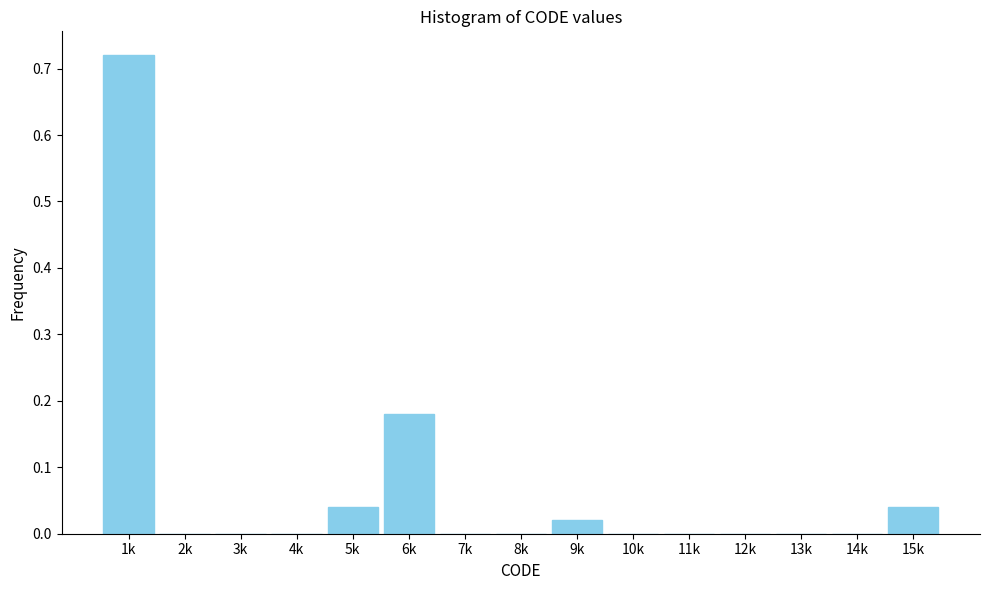

Which label corresponds to the largest value in the chart?

1k